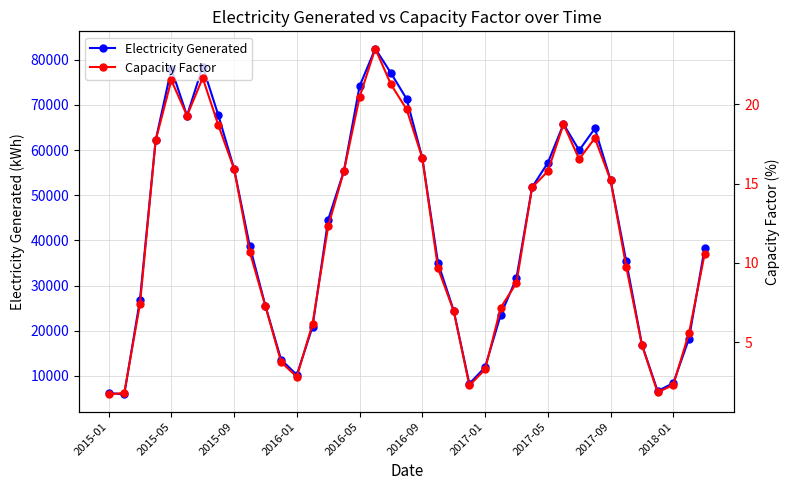

How many lines are shown in the chart?

2